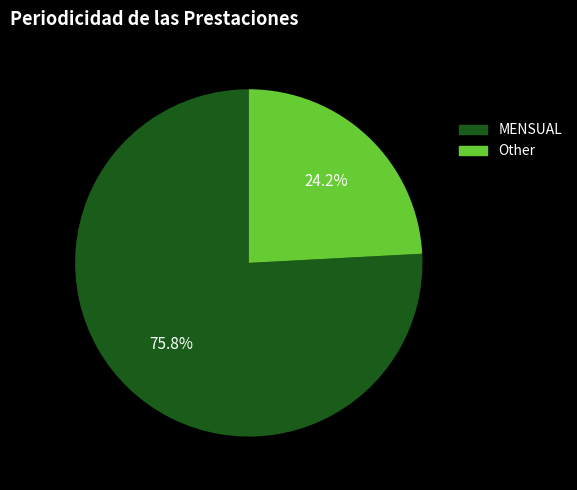

Does MENSUAL represent more than half of the total?

Yes